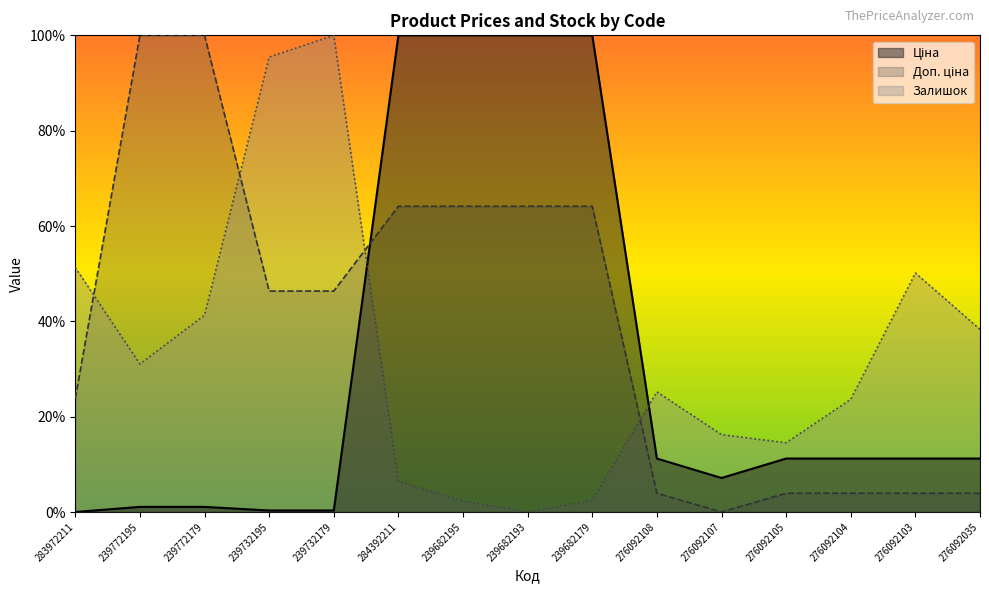

Where is the first local minimum for Залишок?

239772195